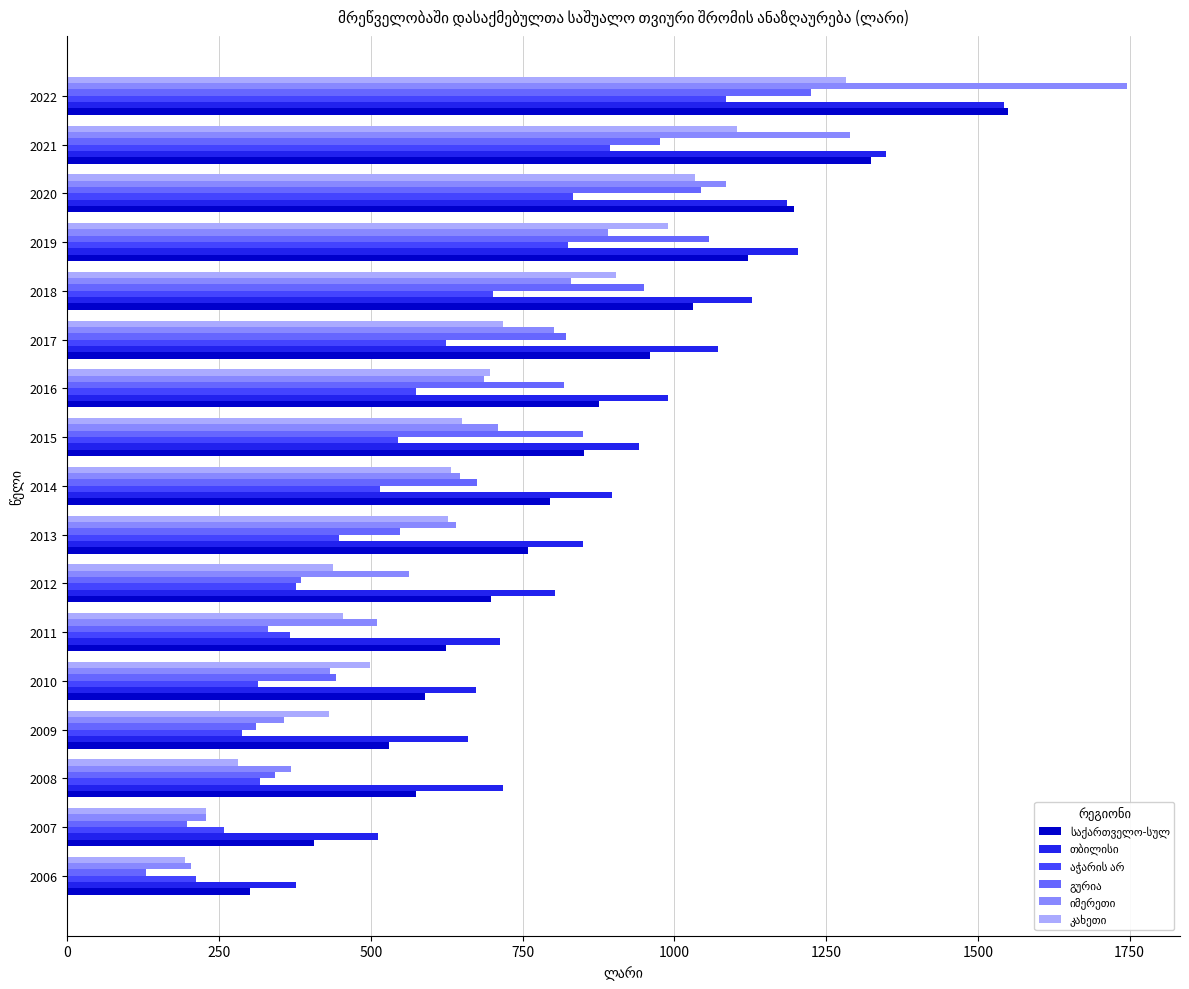

What is the difference between the highest and lowest values at 2022?

660.4